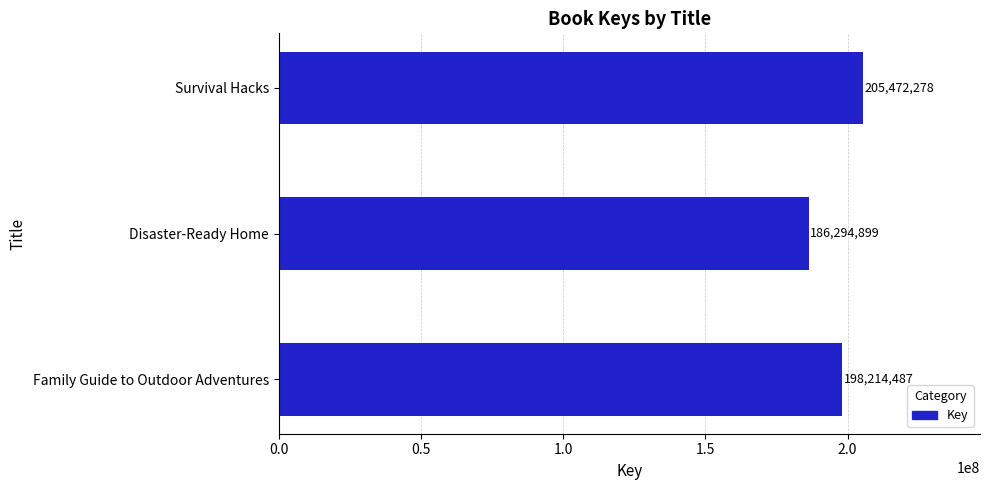

What is the average value?

196660555